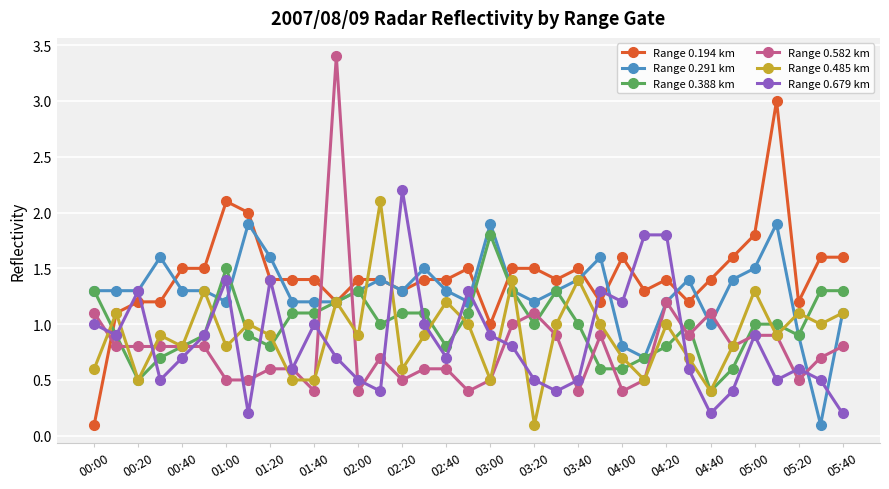

What are all the series names shown in the legend?

Range 0.194 km, Range 0.291 km, Range 0.388 km, Range 0.582 km, Range 0.485 km, Range 0.679 km